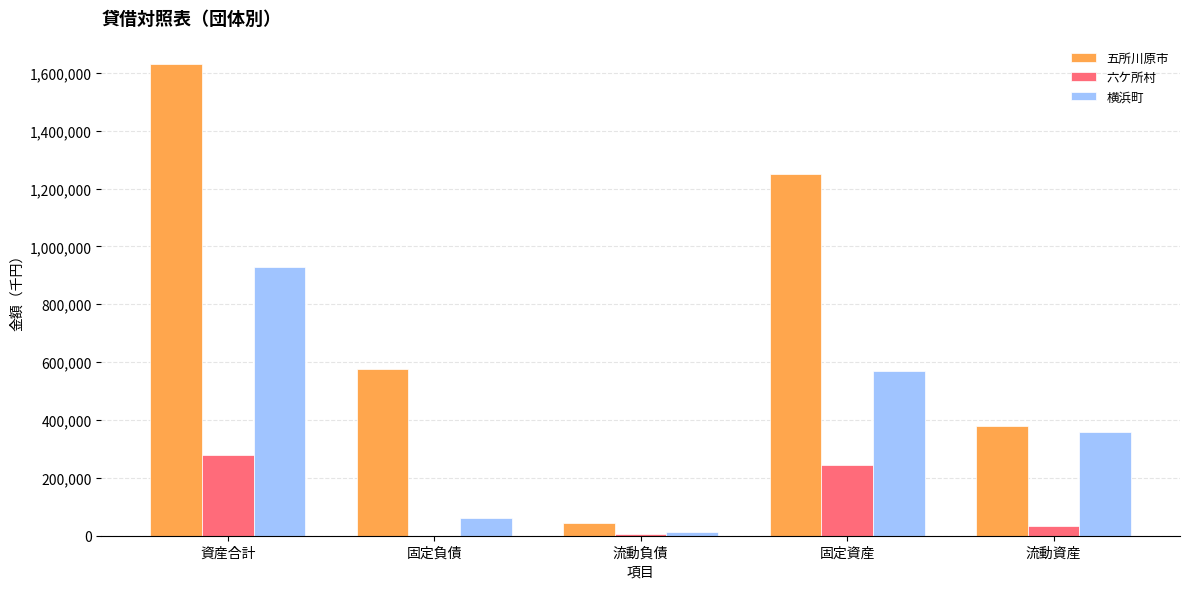

True or false: 横浜町 has a value of 929389 at 資産合計.

True